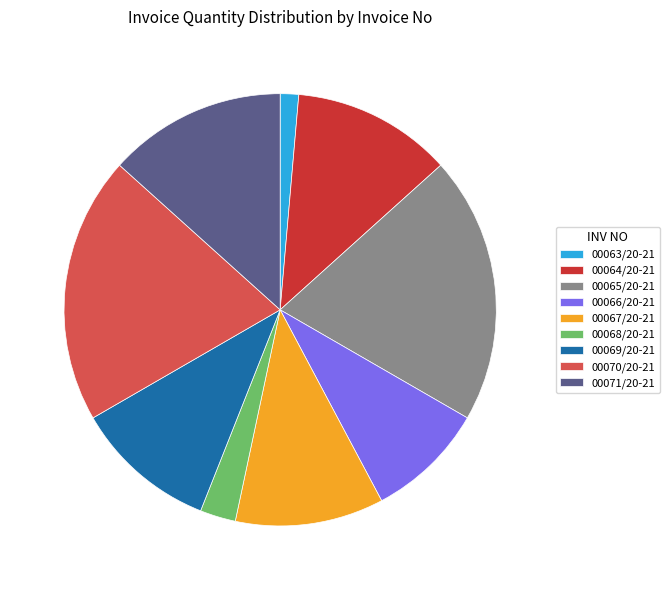

Which slice is the smallest?

00063/20-21